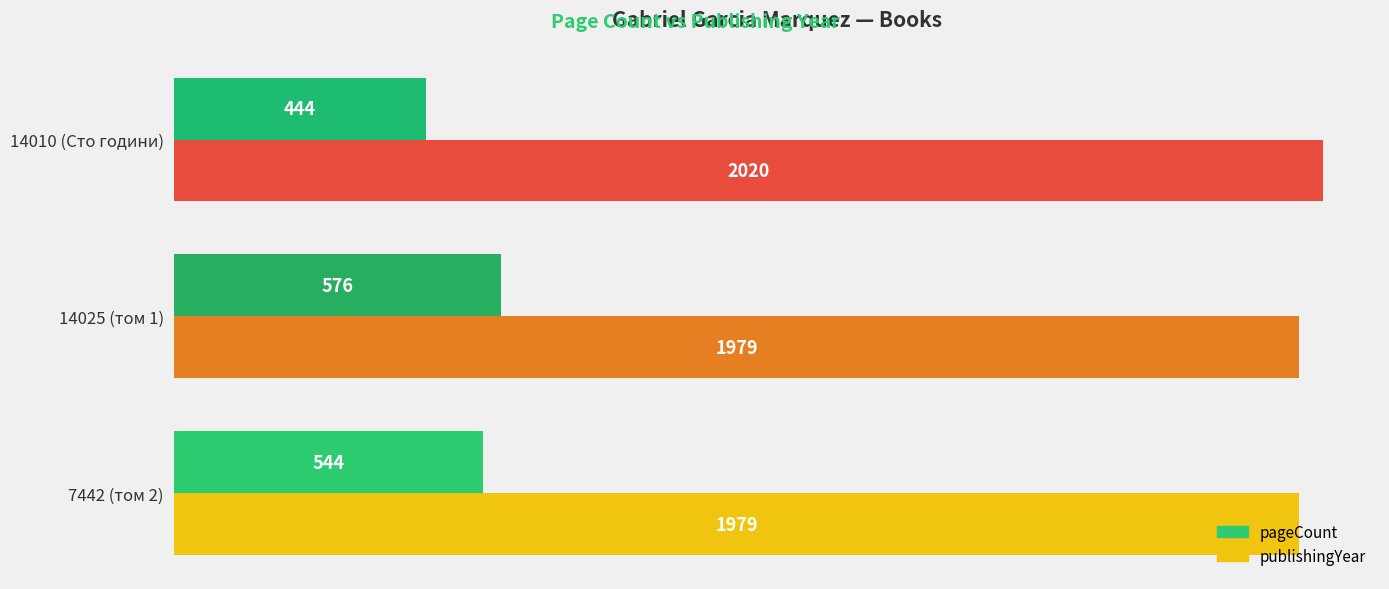

Which category has the highest value across all series?

14010 (Сто години)